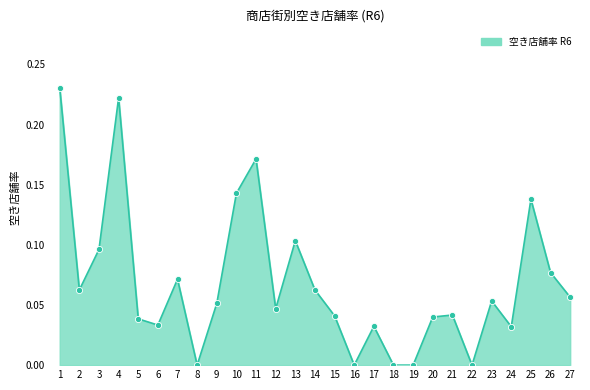

What is the change in value from 10 to 18?

-0.1